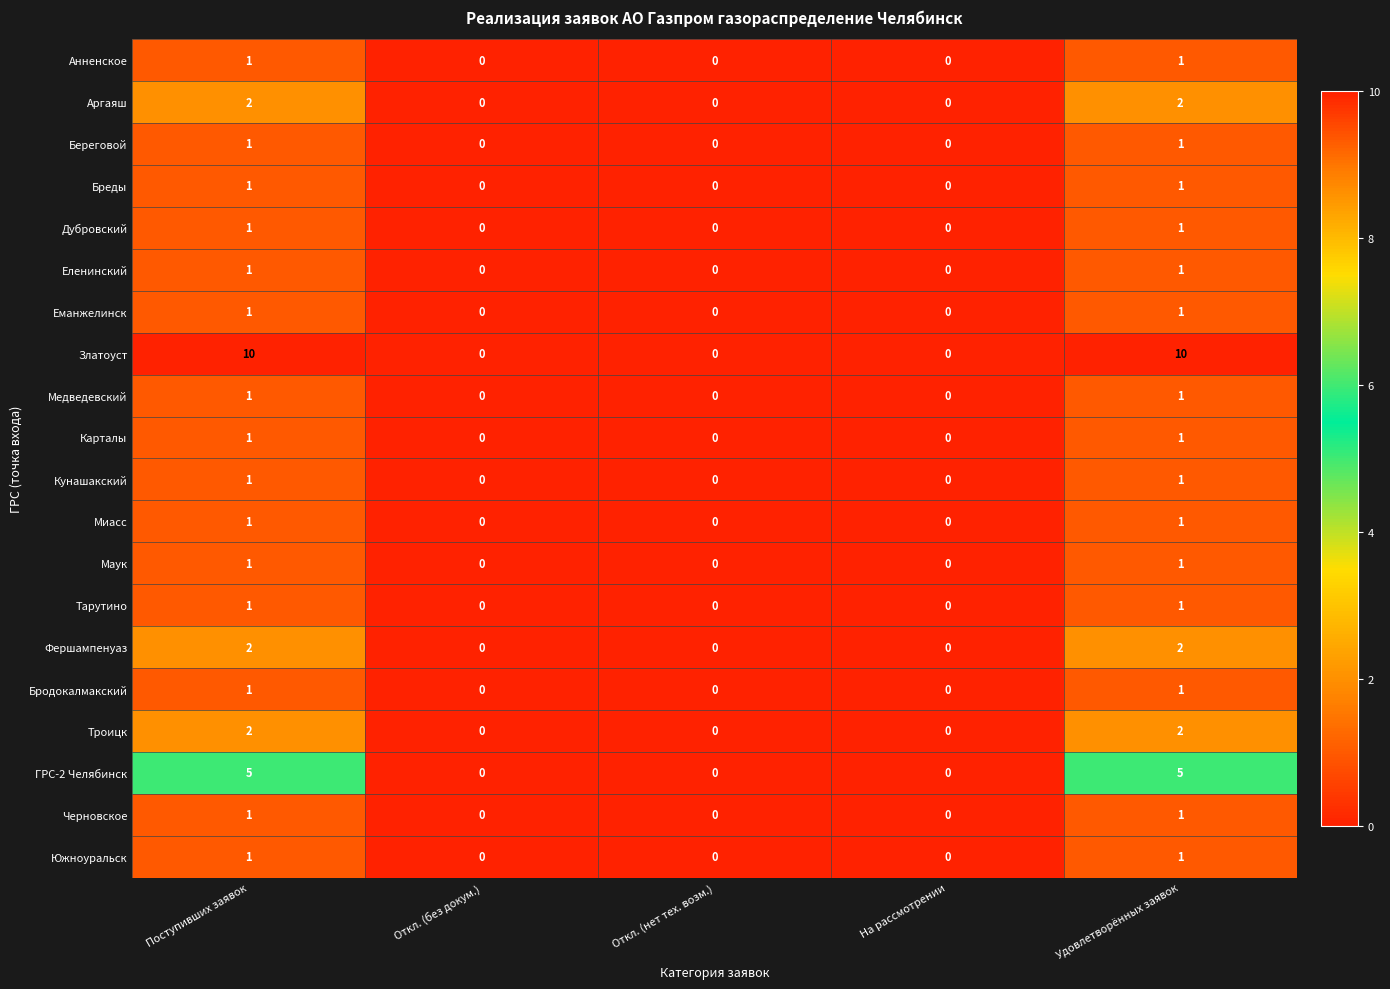

How many Маук values are between 0 and 1?

5